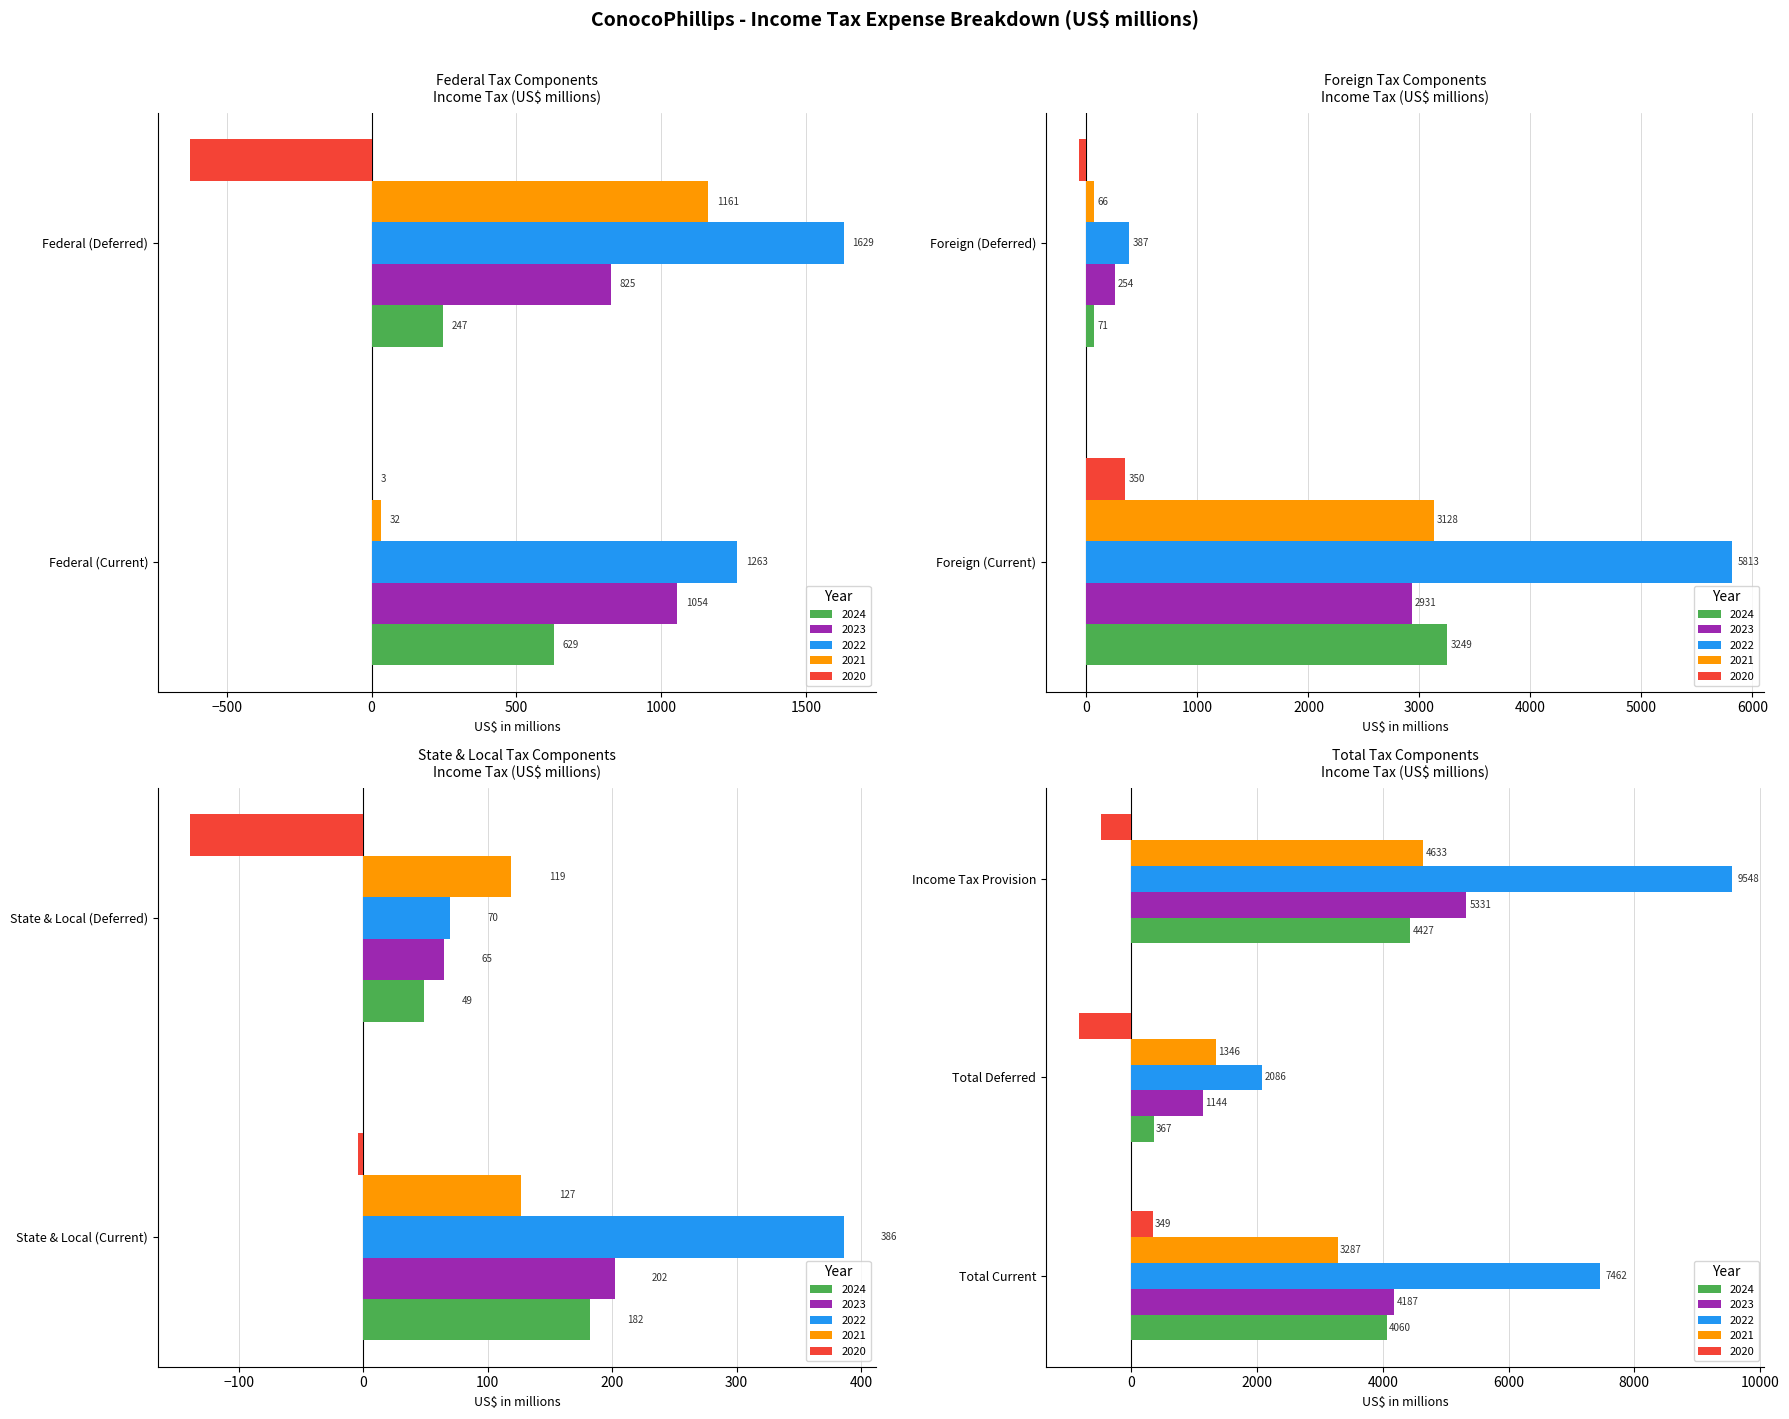

How many series are shown in this chart?

5